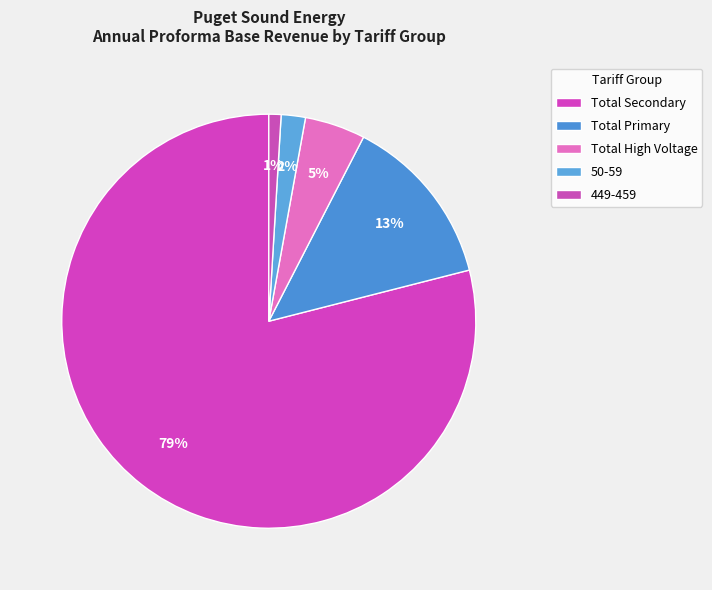

What is the smallest slice in the pie chart?

449-459